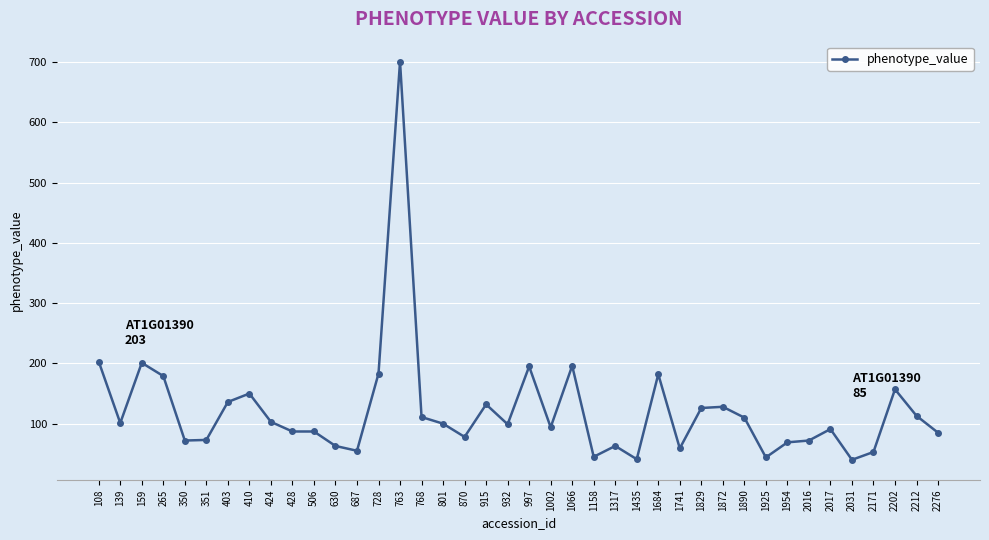

What is the average value?

122